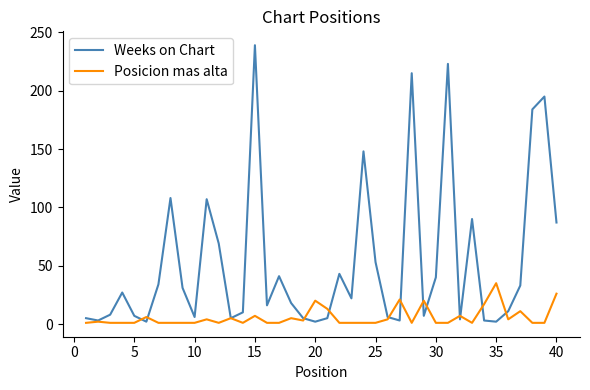

List the series in order of their peak value, lowest first.

Posicion mas alta, Weeks on Chart